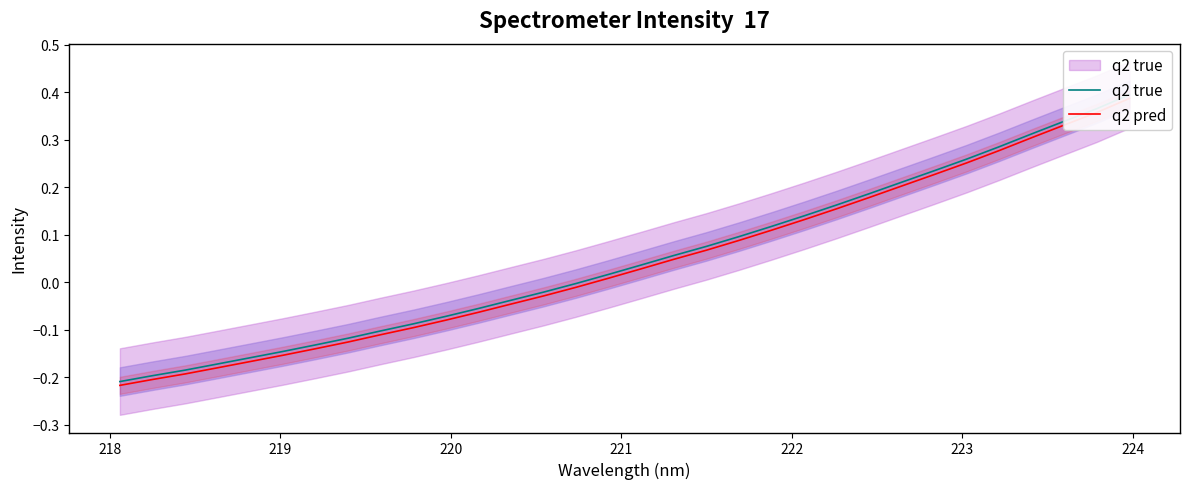

List the series in order of their overall mean, lowest first.

q2 pred, q2 true